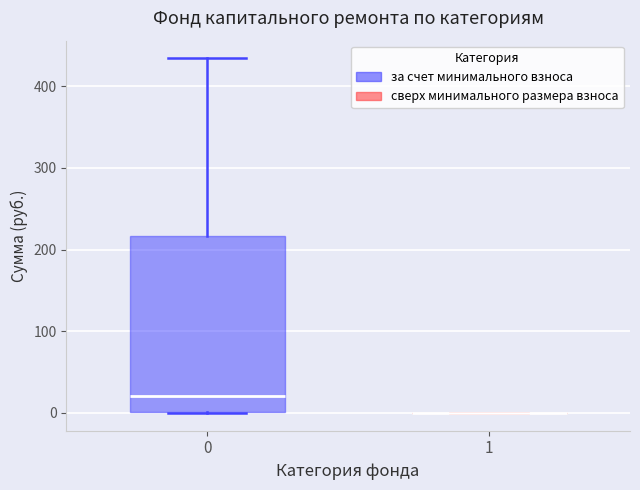

Reading left to right, transcribe this box plot: for each box, give where its median line is, the range the box spans, and where its two whiskers end, as read against the y-axis. The values are not printed on the chart, so give them approximately, as read against the axis.

0: median 20, box 0 to 220, whiskers 0 to 430
1: box collapsed to a line at 0, whiskers 0 to 0